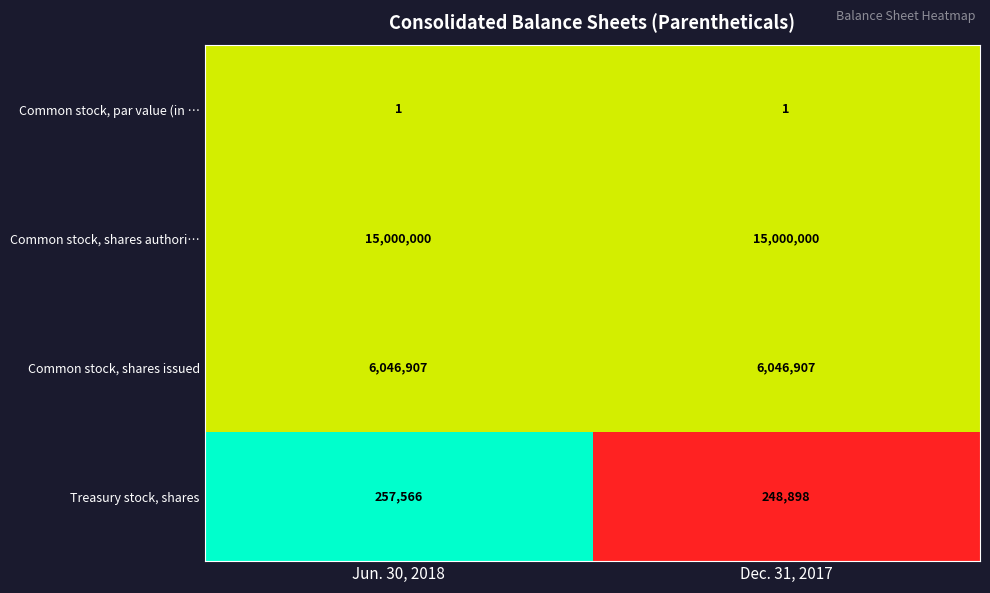

What is the difference between the maximum and minimum values in the Treasury stock, shares series?

8668